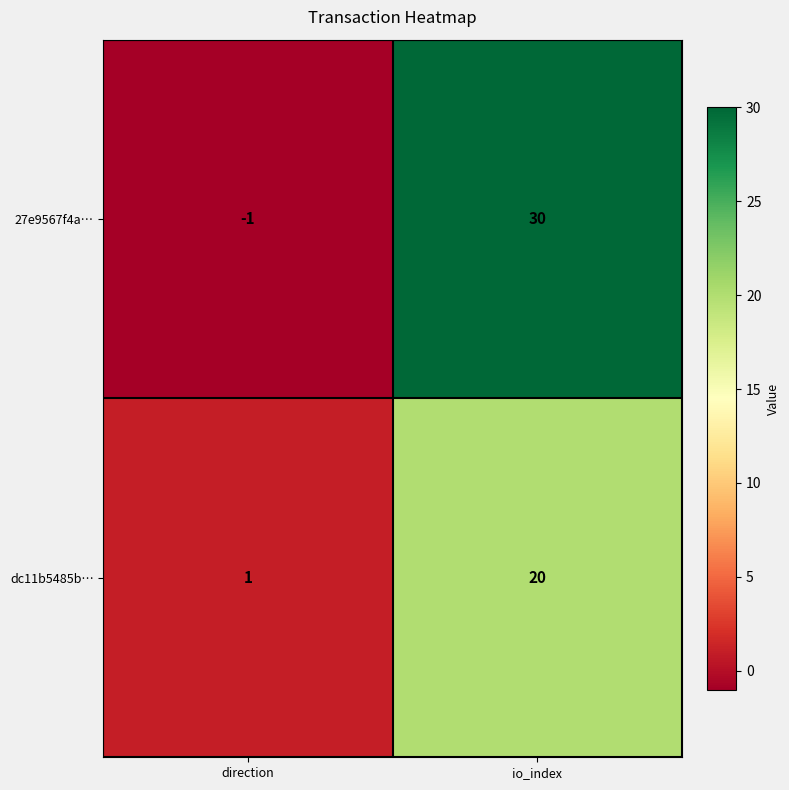

At which category is the sum across all series the highest?

io_index